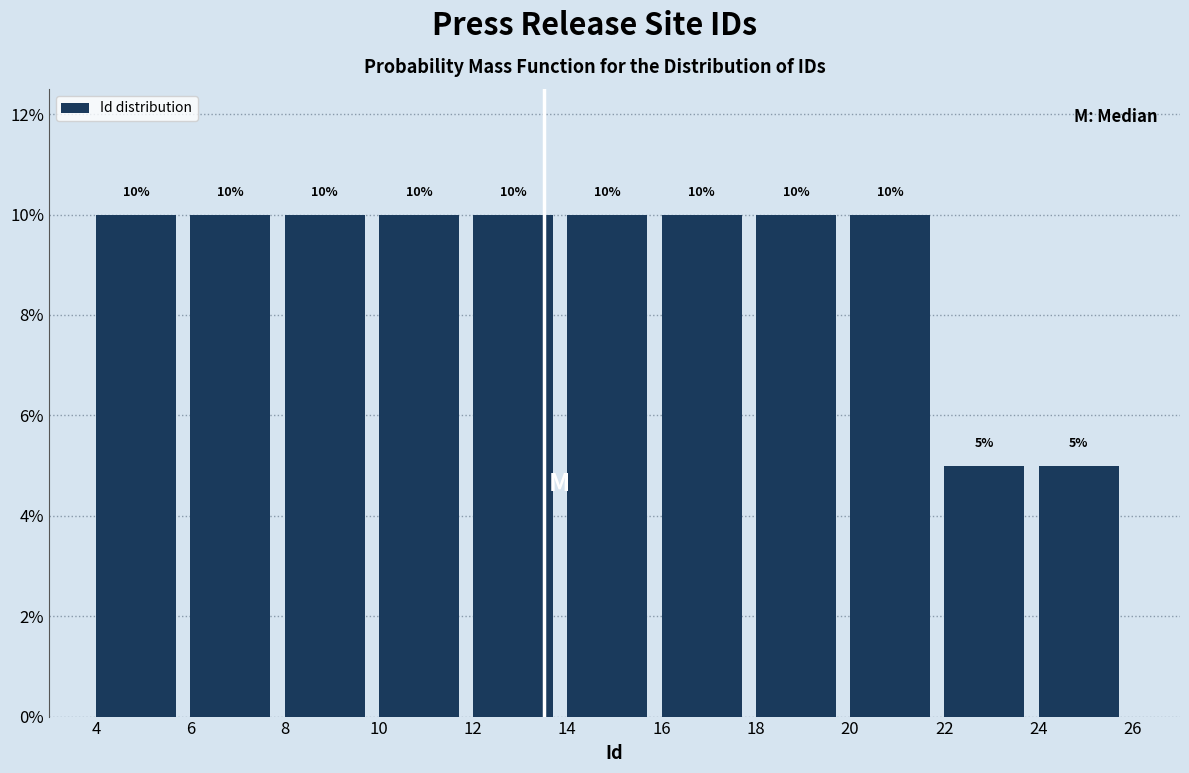

Reading left to right, list every bar in this chart as the range it spans on the x-axis followed by its height.

4 to 6: 10
6 to 8: 10
8 to 10: 10
10 to 12: 10
12 to 14: 10
14 to 16: 10
16 to 18: 10
18 to 20: 10
20 to 22: 10
22 to 24: 5
24 to 26: 5